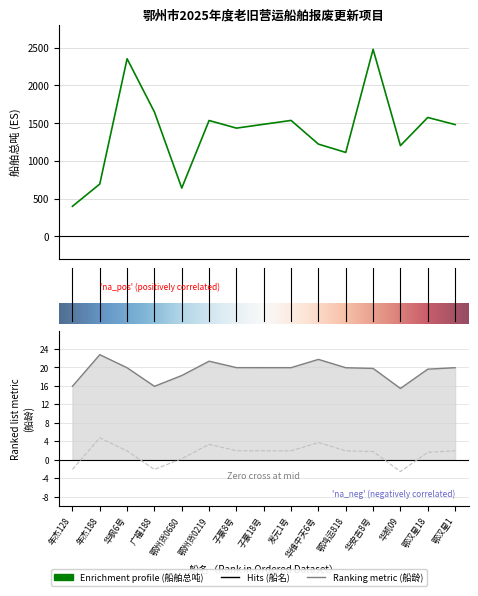

List the series in order of their overall mean, highest first.

船舶总吨, 船龄